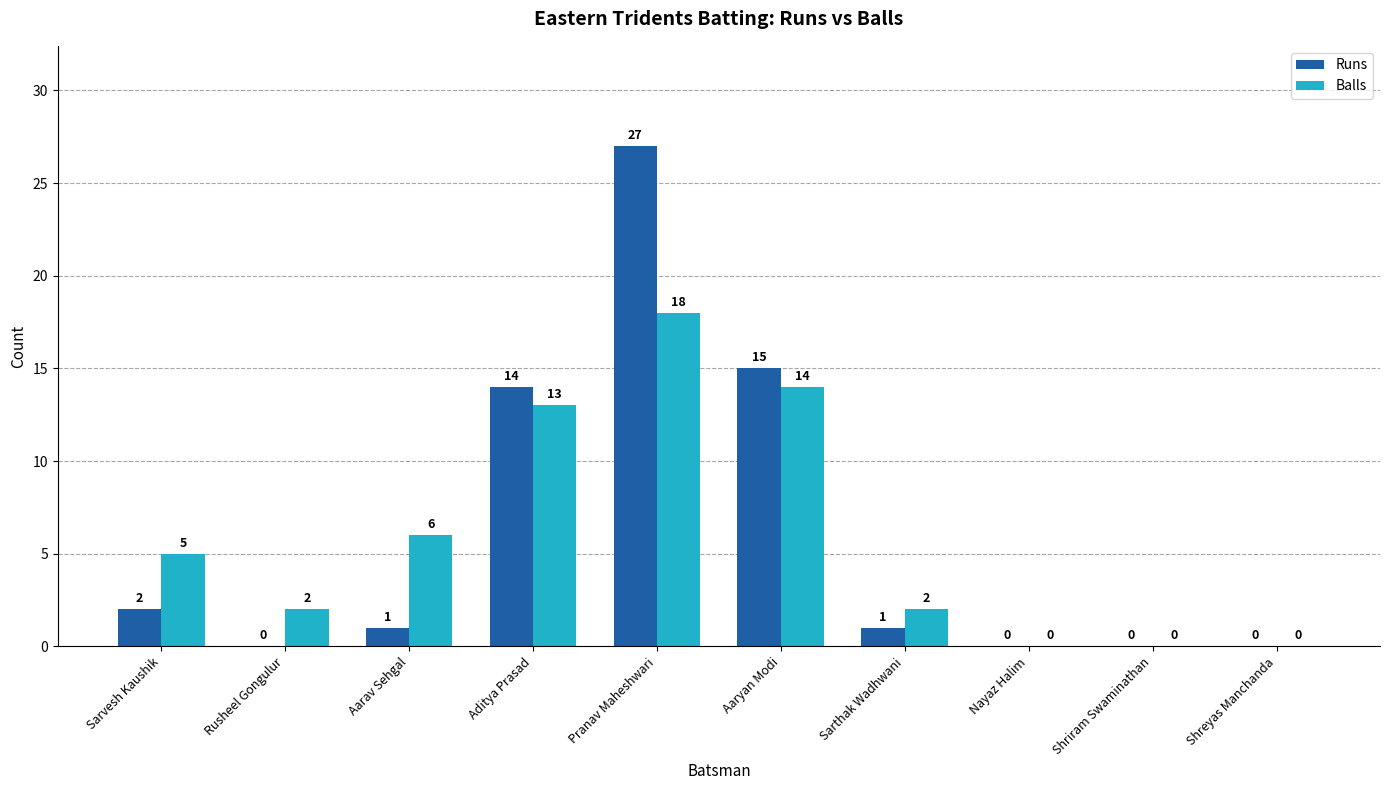

True or false: Runs has a value of 15 at Aaryan Modi.

True